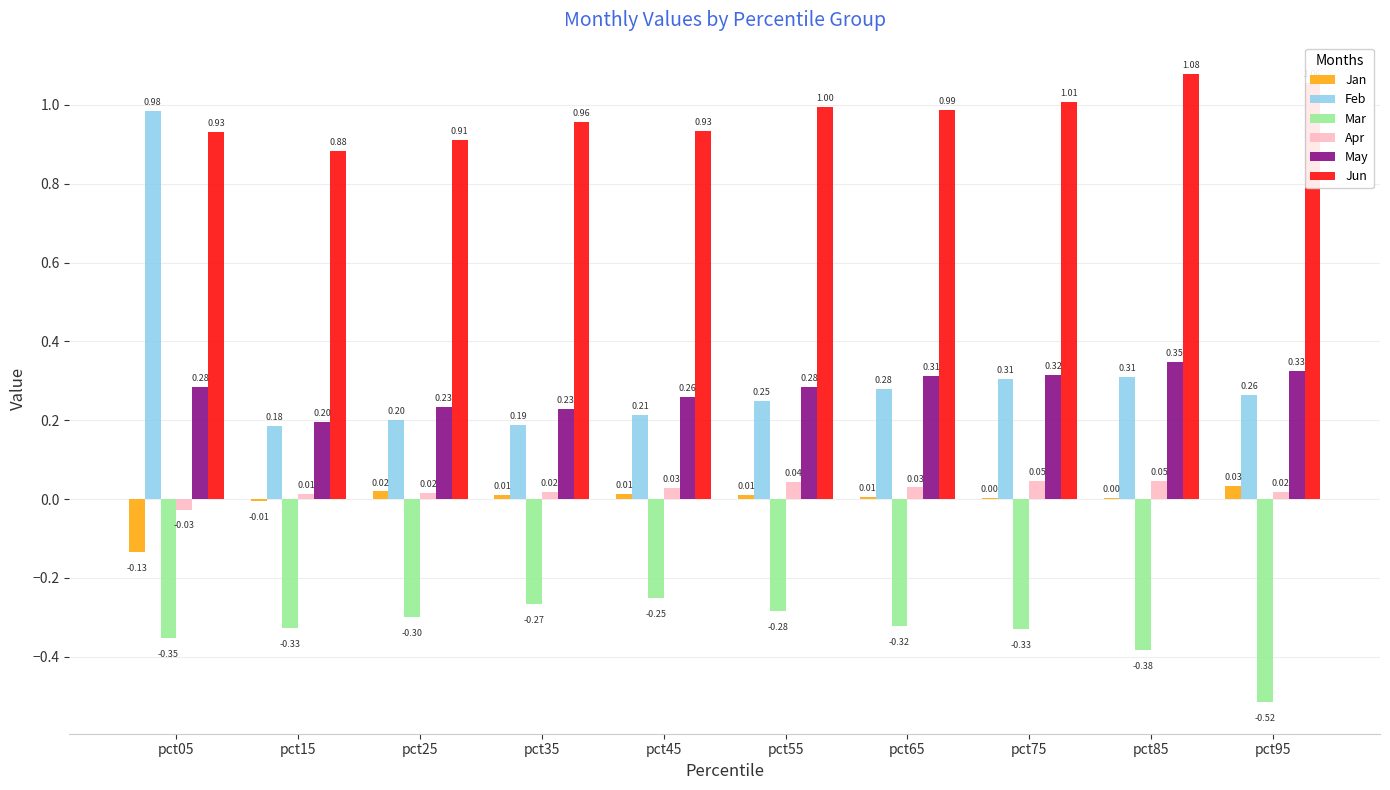

Does the chart contain stacked bars?

No